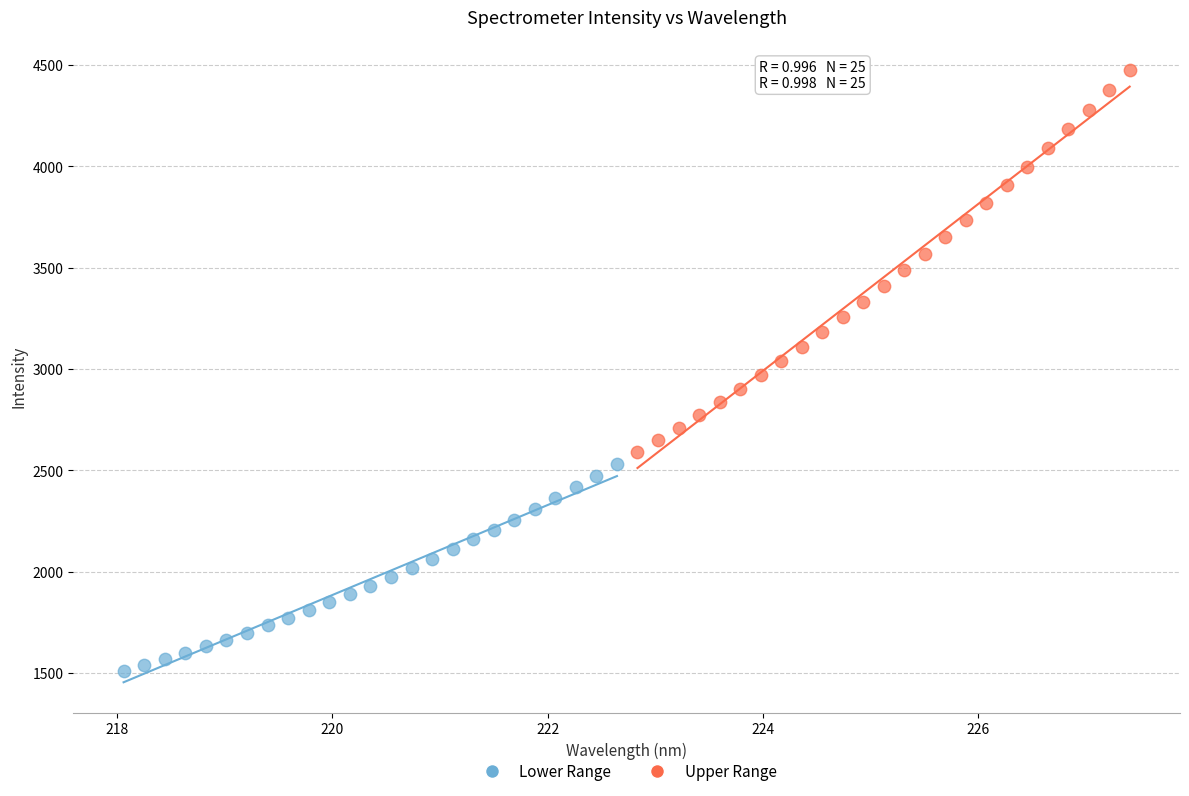

Which series contains the lowest Y value?

Lower Range